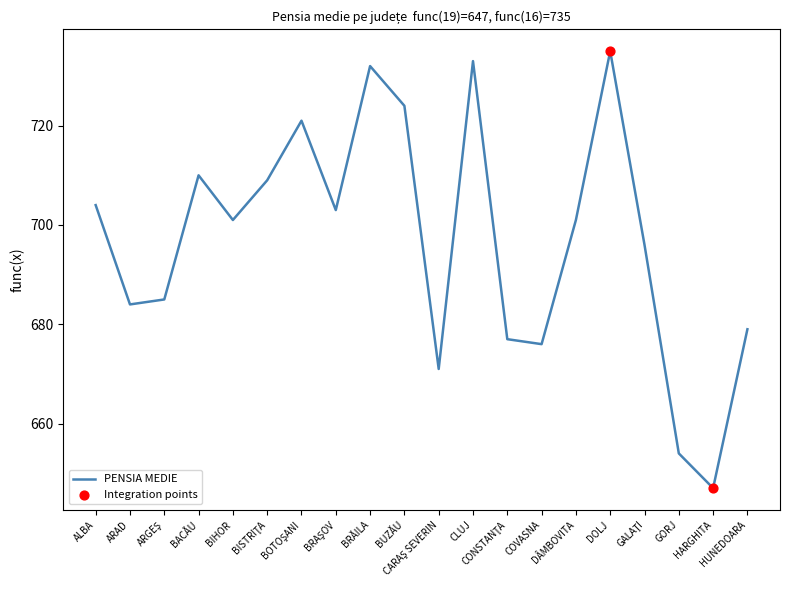

Approximately how many times larger is the value at HARGHITA compared to BACĂU?

0.9